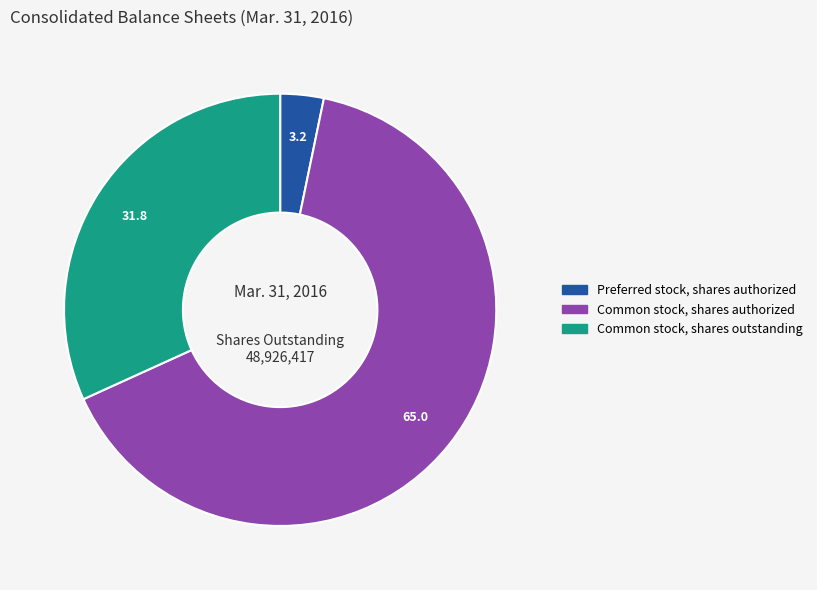

Is there any slice that represents more than half of the pie?

Yes